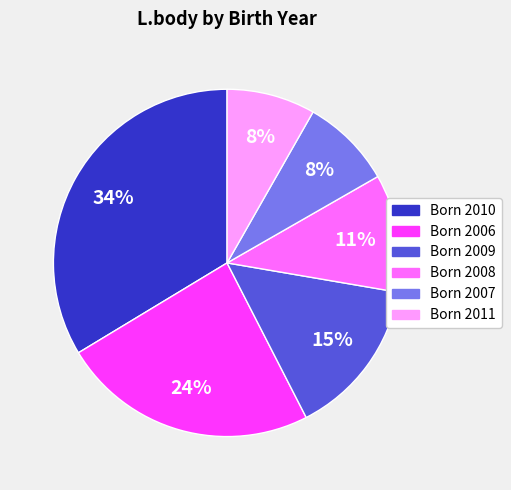

To the nearest percent, what is the average slice percentage?

17%